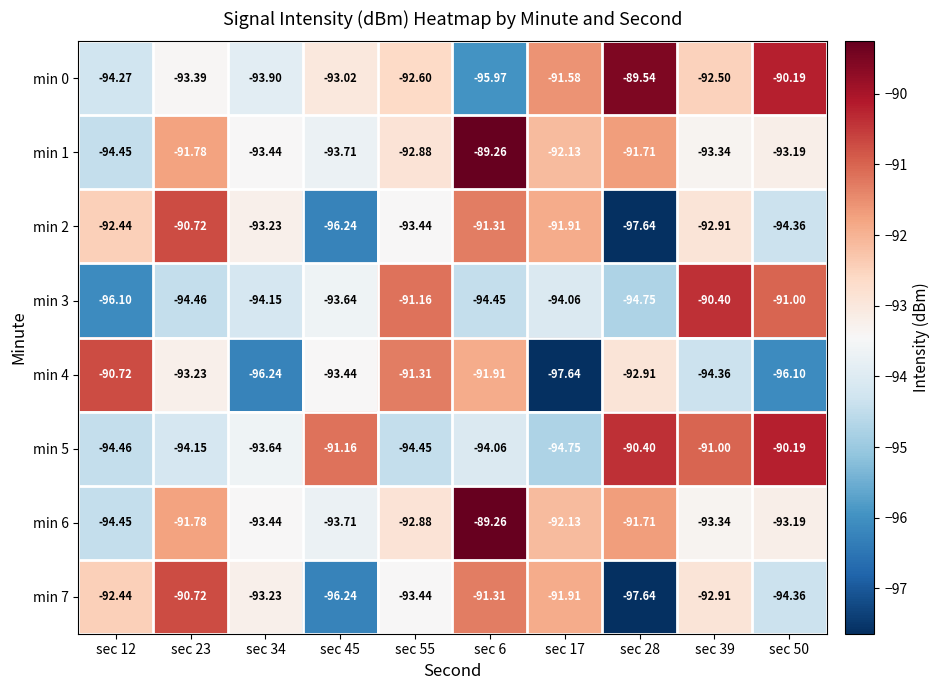

Count the number of data series in this chart.

8